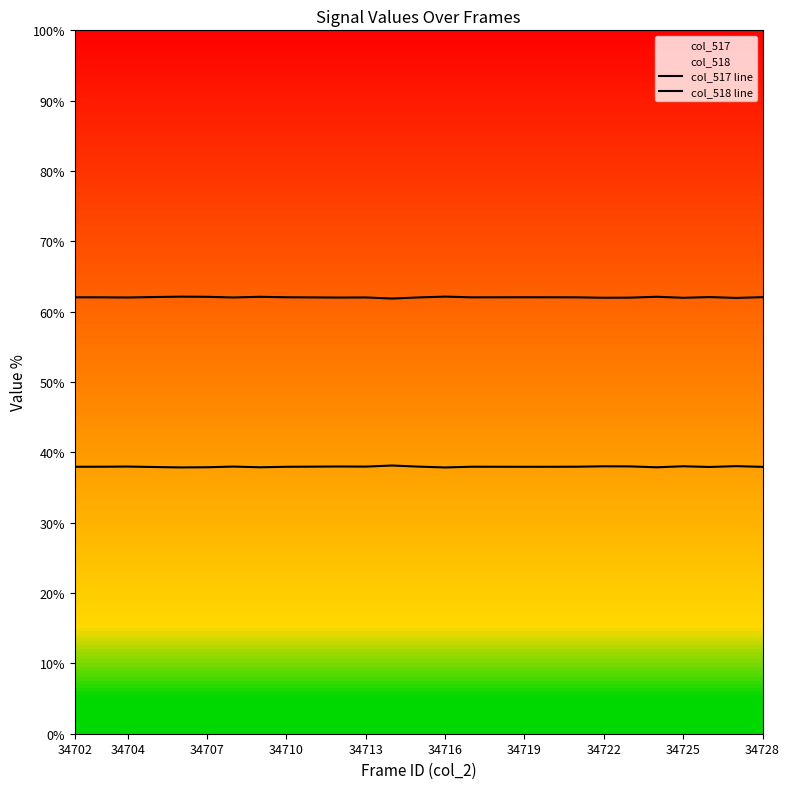

What is the spread (max minus min) of values at 34719?

24.0